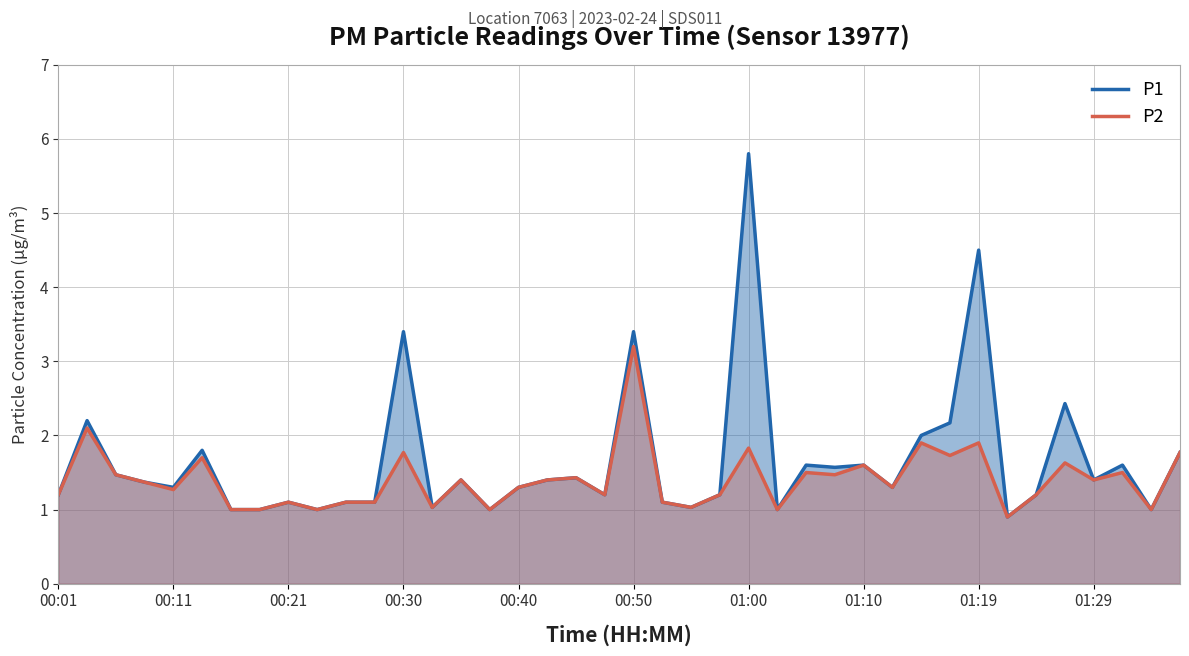

How many lines are shown in the chart?

2